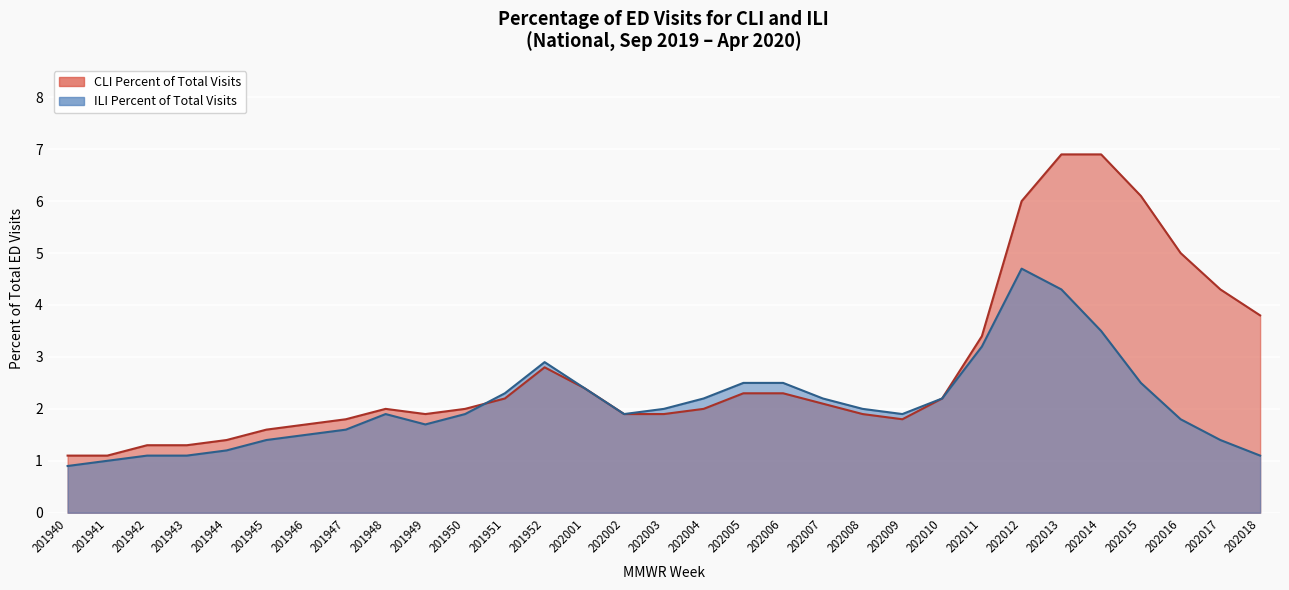

Reading left to right, what are all the values shown in this chart?

CLI Percent: 1.1	1.1	1.3	1.3	1.4	1.6	1.7	1.8	2.0	1.9	2.0	2.2	2.8	2.4	1.9	1.9	2.0	2.3	2.3	2.1	1.9	1.8	2.2	3.4	6.0	6.9	6.9	6.1	5.0	4.3	3.8
ILI Percent: 0.9	1.0	1.1	1.1	1.2	1.4	1.5	1.6	1.9	1.7	1.9	2.3	2.9	2.4	1.9	2.0	2.2	2.5	2.5	2.2	2.0	1.9	2.2	3.2	4.7	4.3	3.5	2.5	1.8	1.4	1.1